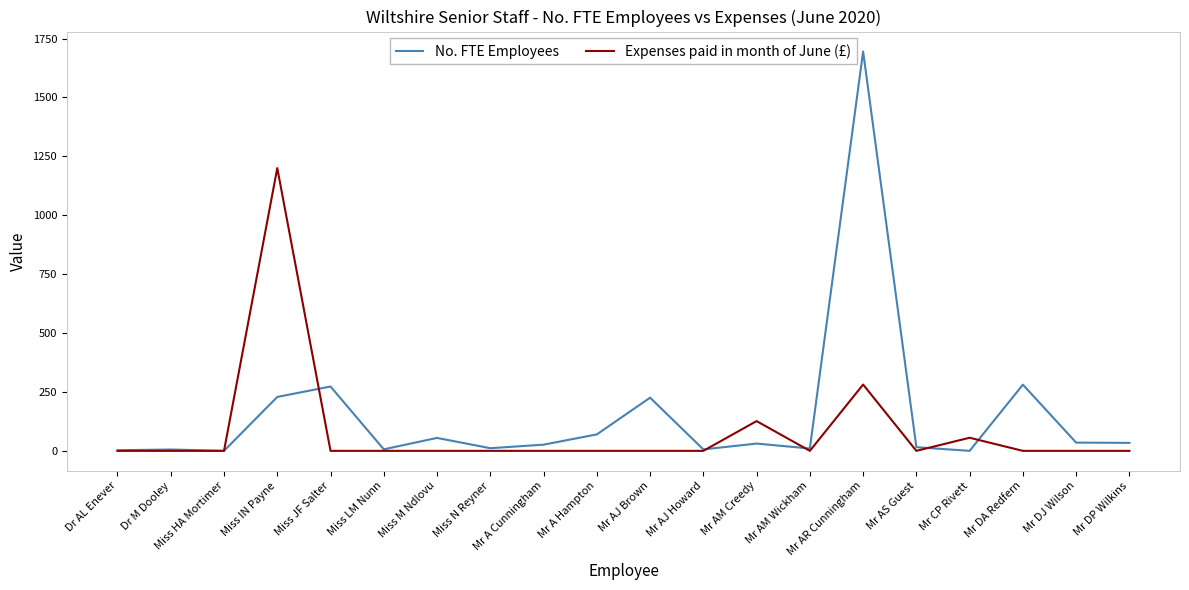

What is the highest value of the Expenses paid in month of June (£) series?

1200.0